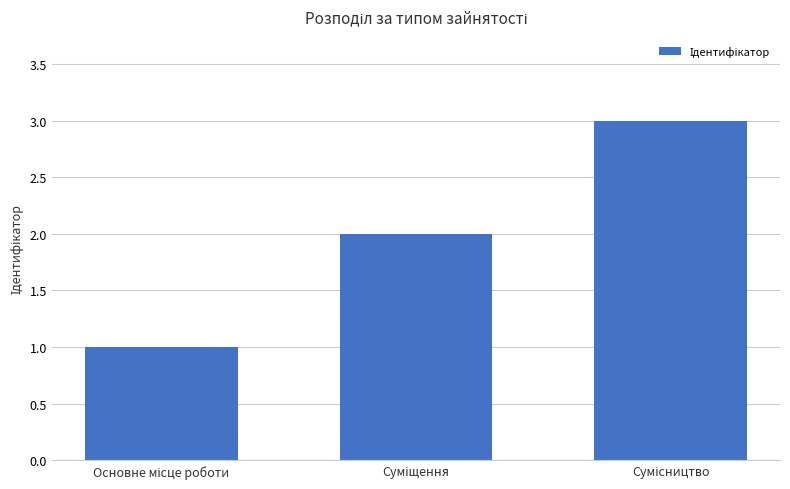

How many values are between 1 and 3?

3